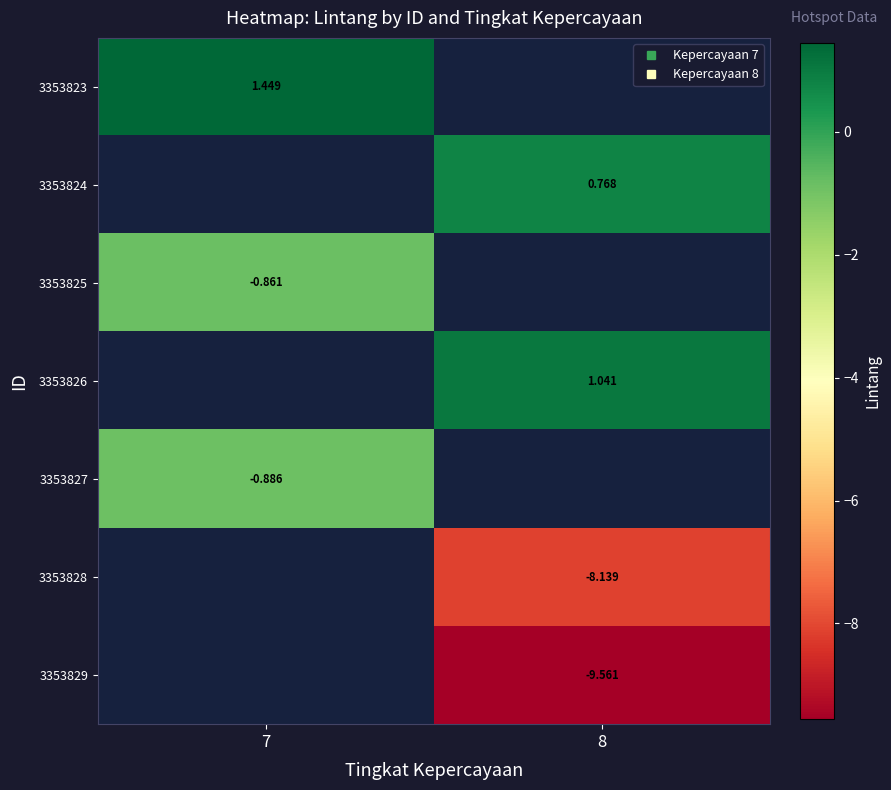

At how many categories does at least one series exceed 0?

2